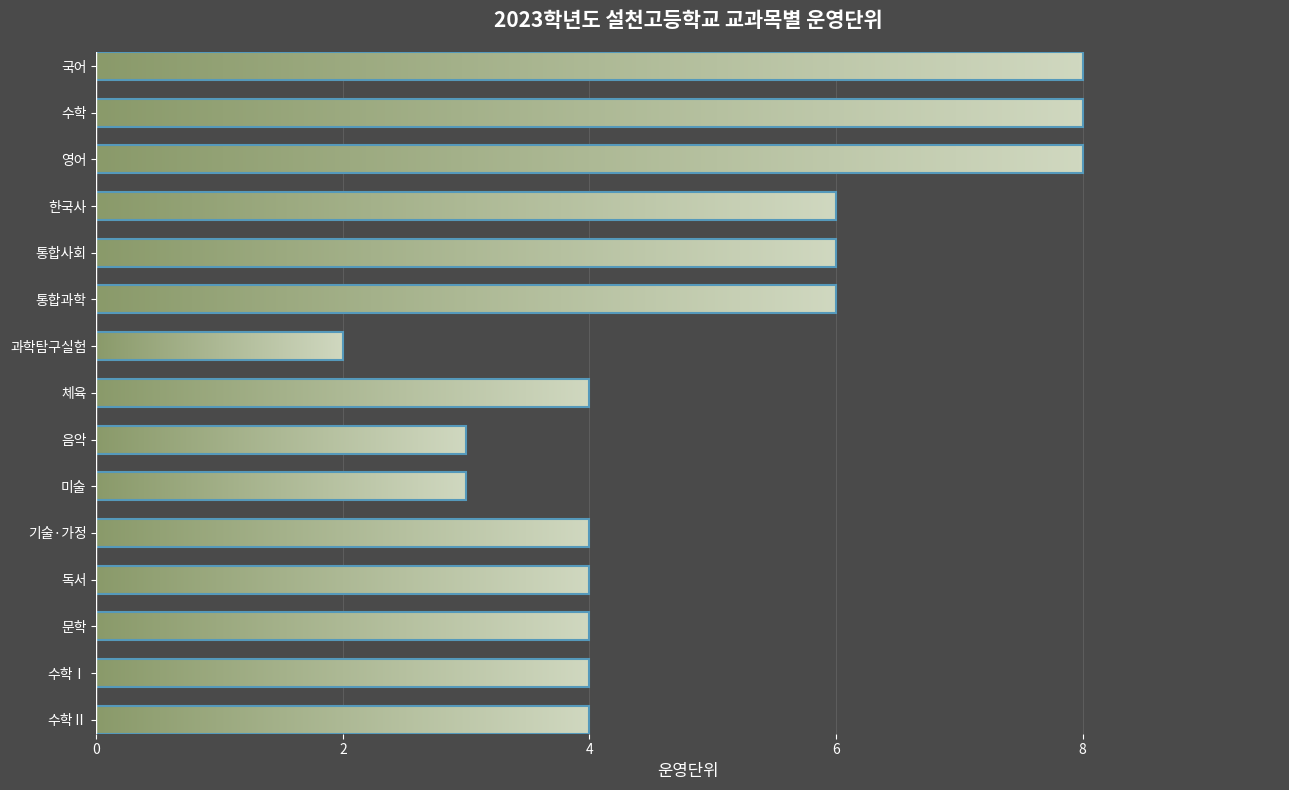

What is the difference between the maximum and minimum values?

6